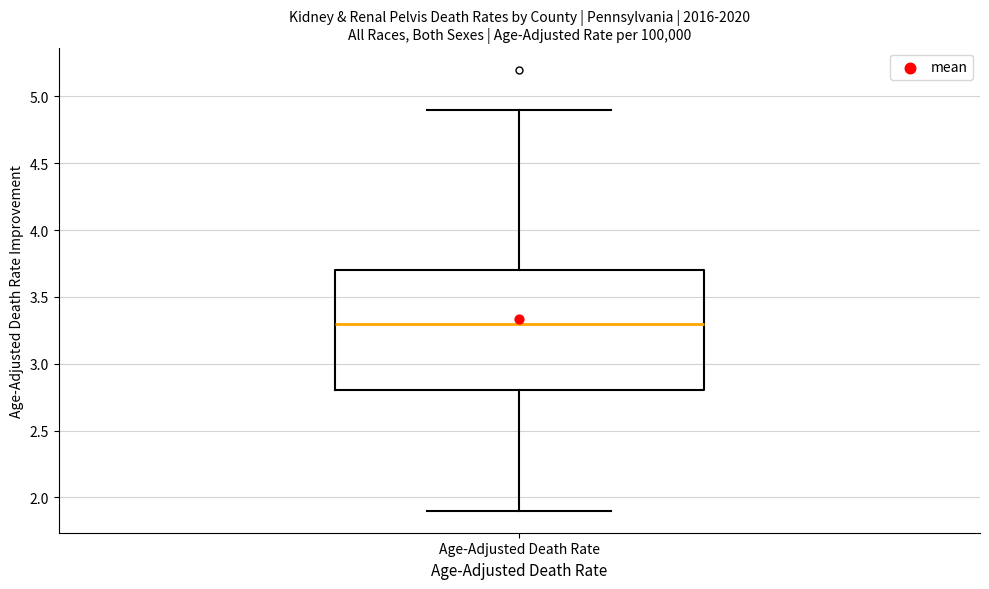

Where does the median line of the box for Age-Adjusted Death Rate sit on the y-axis? The values are not printed on the chart, so give them approximately, as read against the axis.

3.3